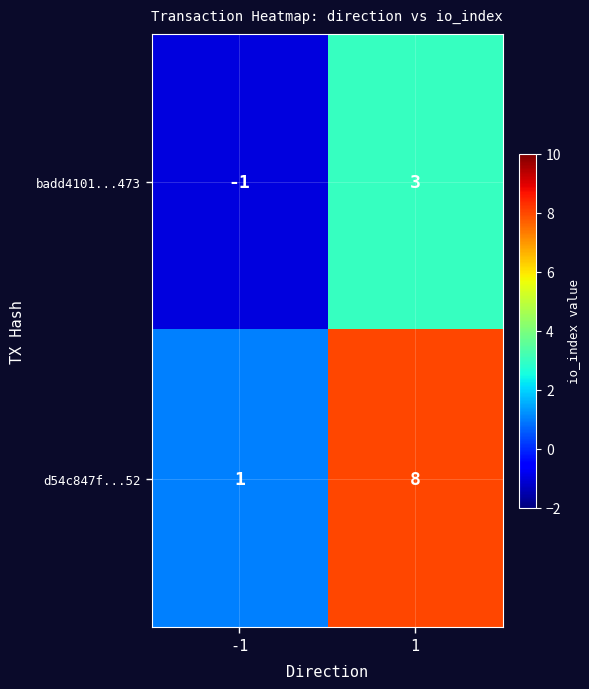

Reading left to right, what are all the values shown in this chart?

badd4101...473: -1	3
d54c847f...52: 1	8